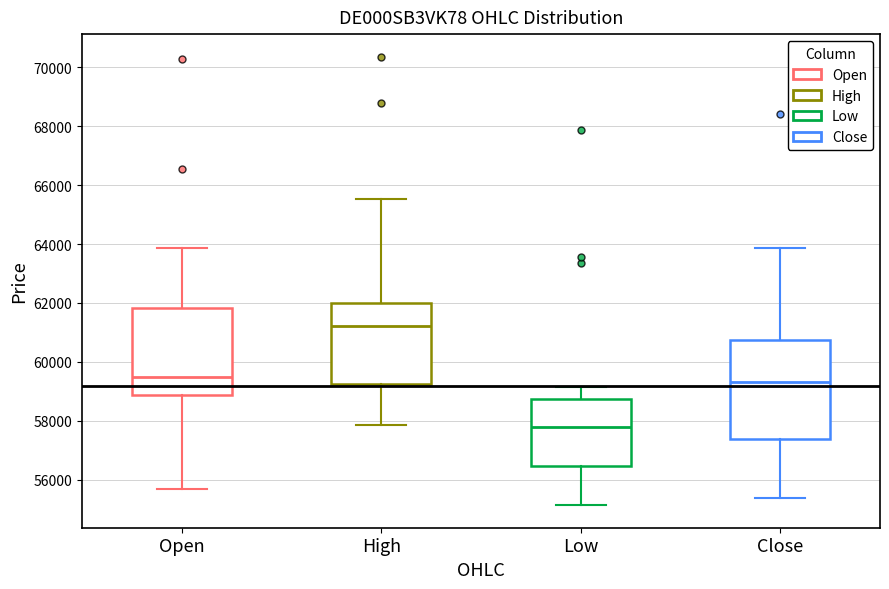

Where does the upper whisker of the box for High end on the y-axis? The values are not printed on the chart, so give them approximately, as read against the axis.

65600